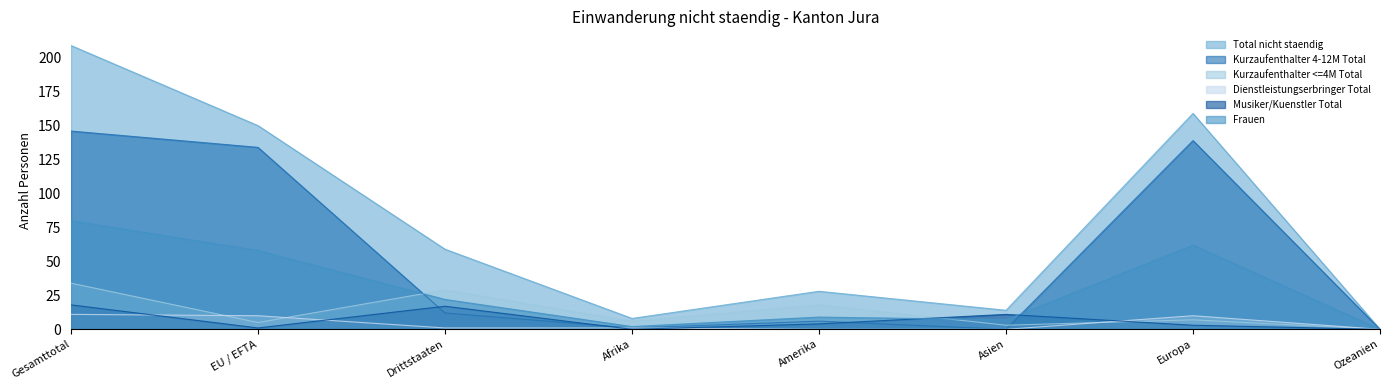

What is the label of the 4th point from the left?

Afrika